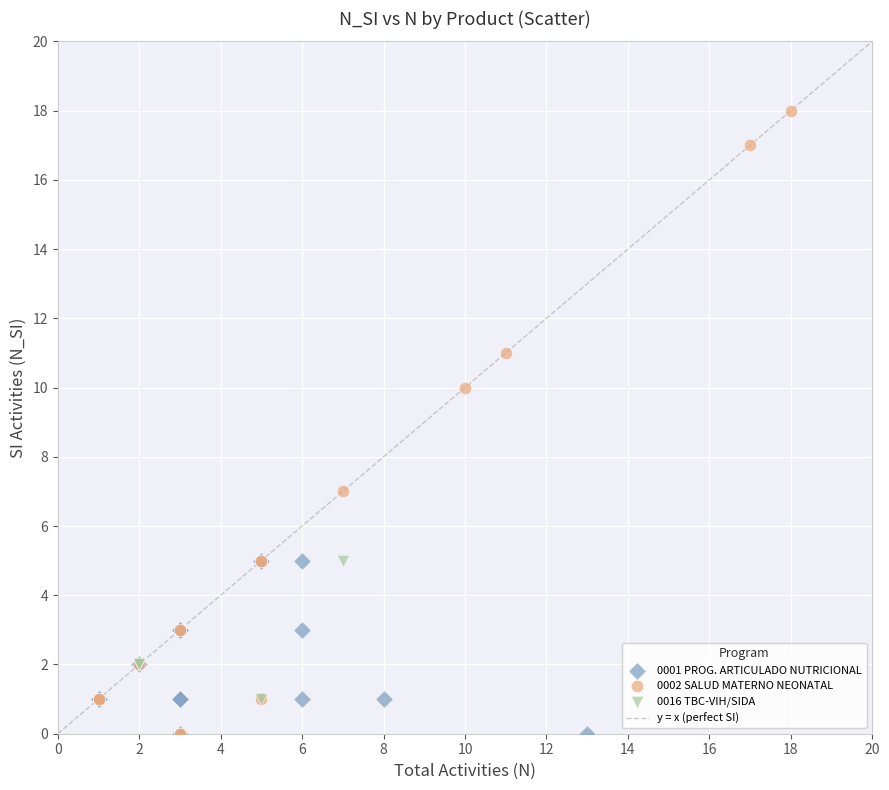

Which series reaches the maximum Y coordinate?

0002 SALUD MATERNO NEONATAL